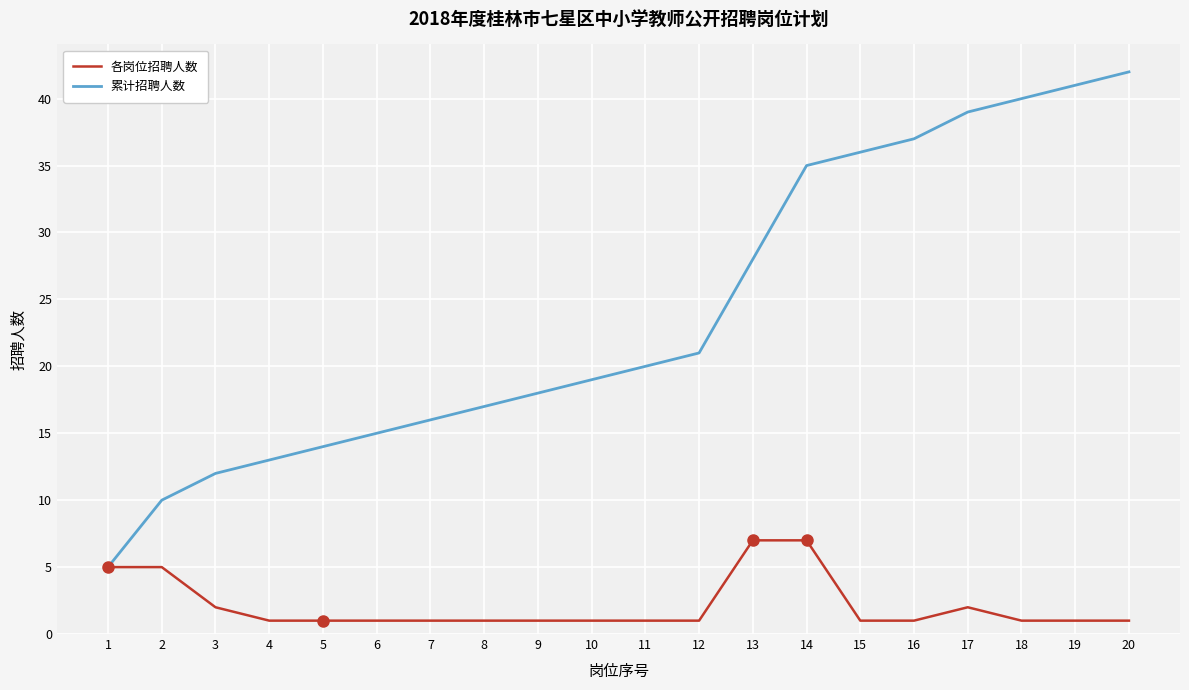

List the series in order of their overall mean, highest first.

累计招聘人数, 各岗位招聘人数